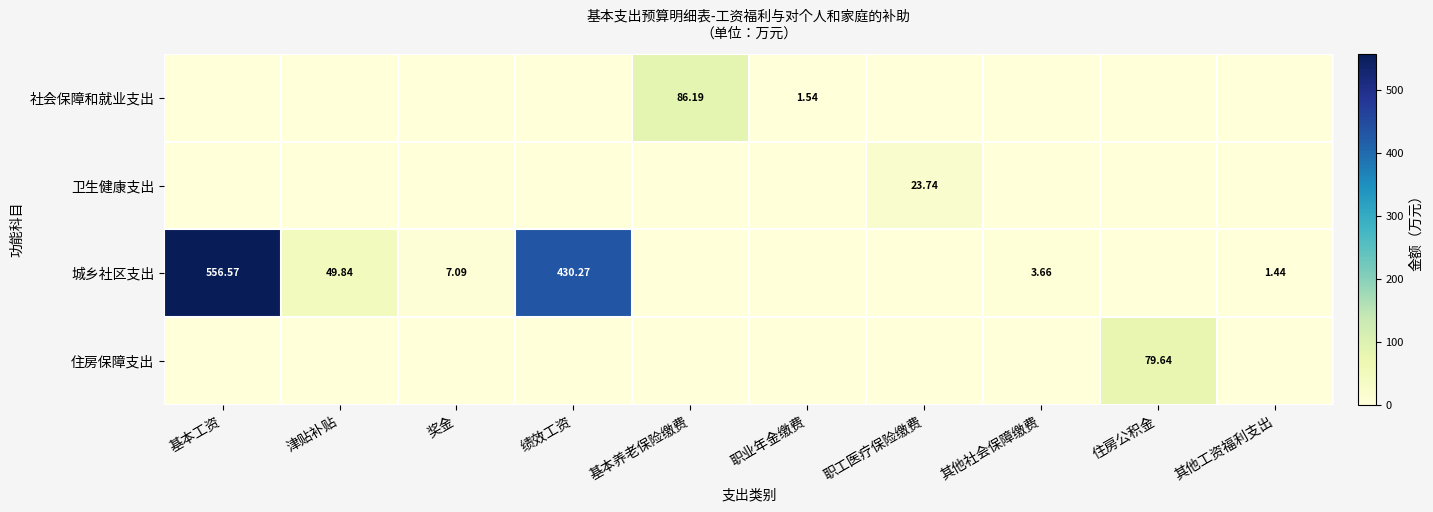

What is the spread (max minus min) of values at 基本养老保险缴费?

86.2